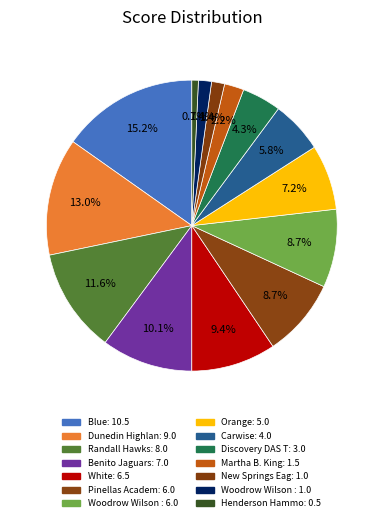

How many slices are in this pie chart?

14